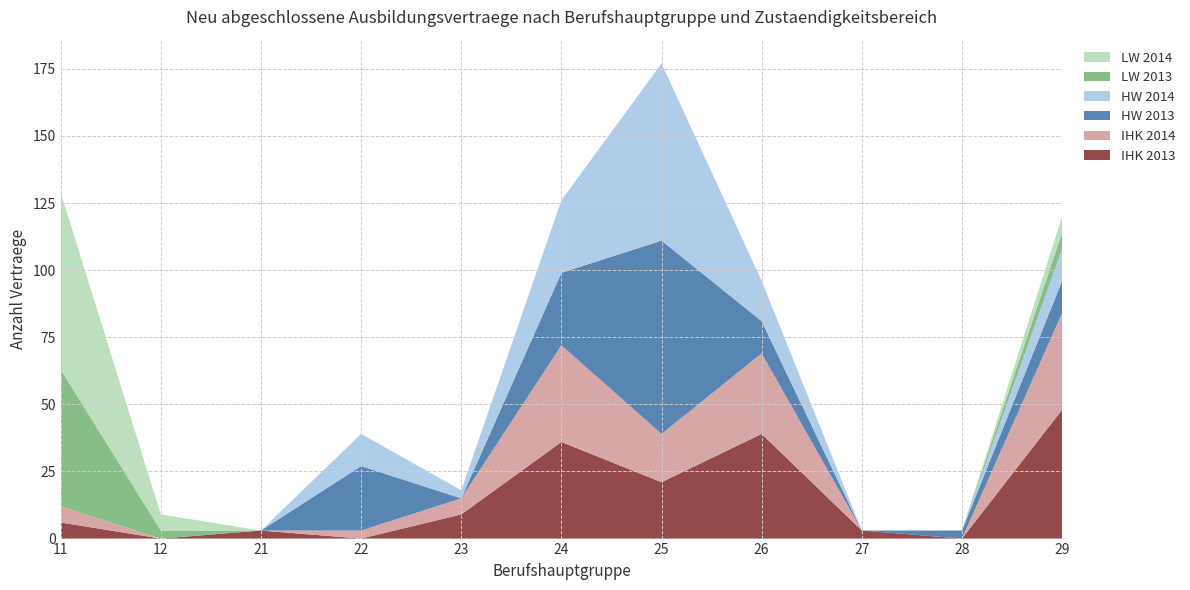

Reading left to right, transcribe all the data shown in this chart.

IHK 2013: 11=6	12=0	21=3	22=0	23=9	24=36	25=21	26=39	27=3	28=0	29=48
IHK 2014: 11=6	12=0	21=0	22=3	23=6	24=36	25=18	26=30	27=0	28=0	29=36
HW 2013: 11=0	12=0	21=0	22=24	23=0	24=27	25=72	26=12	27=0	28=3	29=12
HW 2014: 11=0	12=0	21=0	22=12	23=3	24=27	25=66	26=15	27=0	28=0	29=12
LW 2013: 11=51	12=3	21=0	22=0	23=0	24=0	25=0	26=0	27=0	28=0	29=6
LW 2014: 11=66	12=6	21=0	22=0	23=0	24=0	25=0	26=0	27=0	28=0	29=6